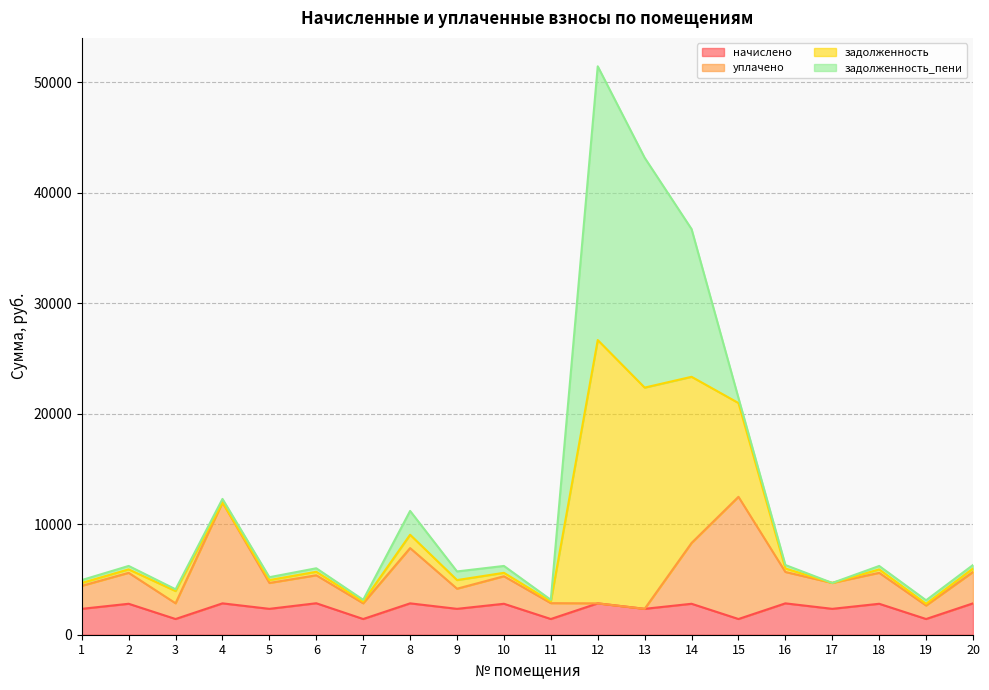

The начислено series shows 1421.5 at 3. True or false?

True